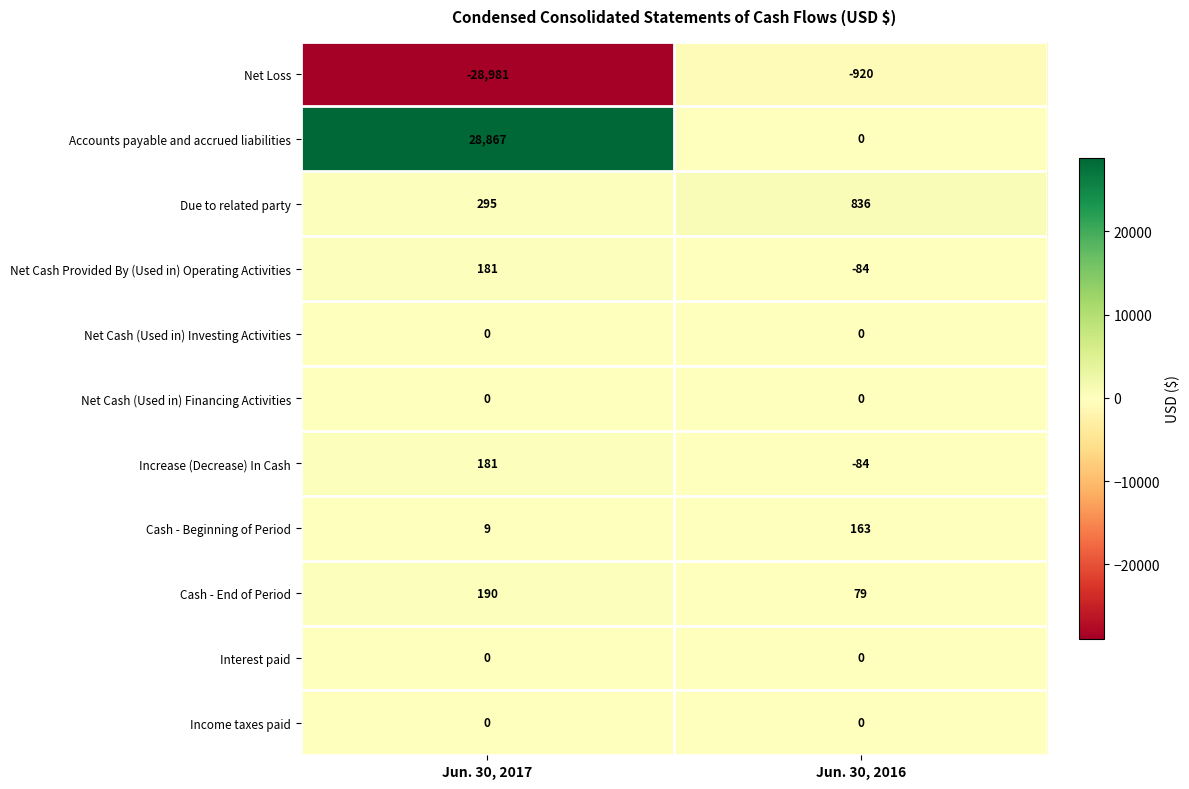

Is it true that Net Loss equals -920 at Jun. 30, 2016?

True